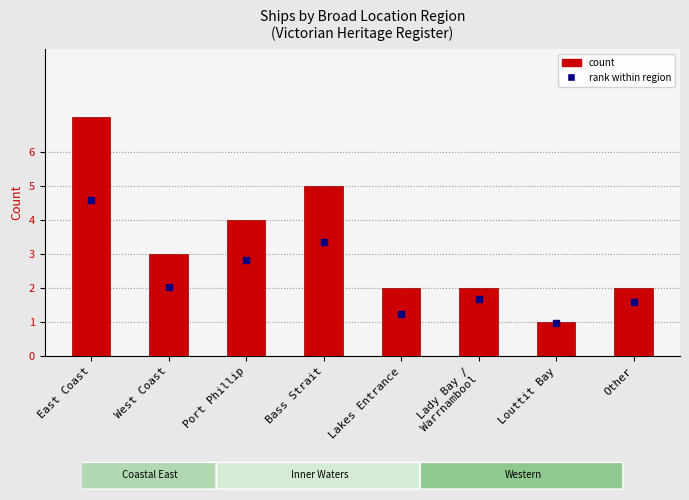

At how many categories does at least one series exceed 6?

1